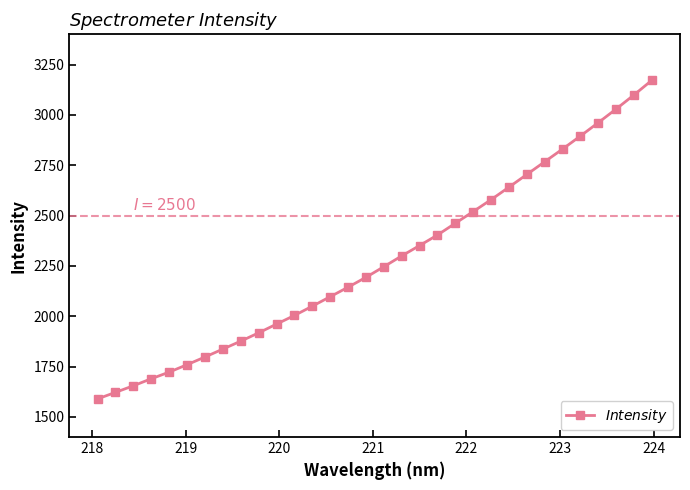

What is the average value?

2277.4